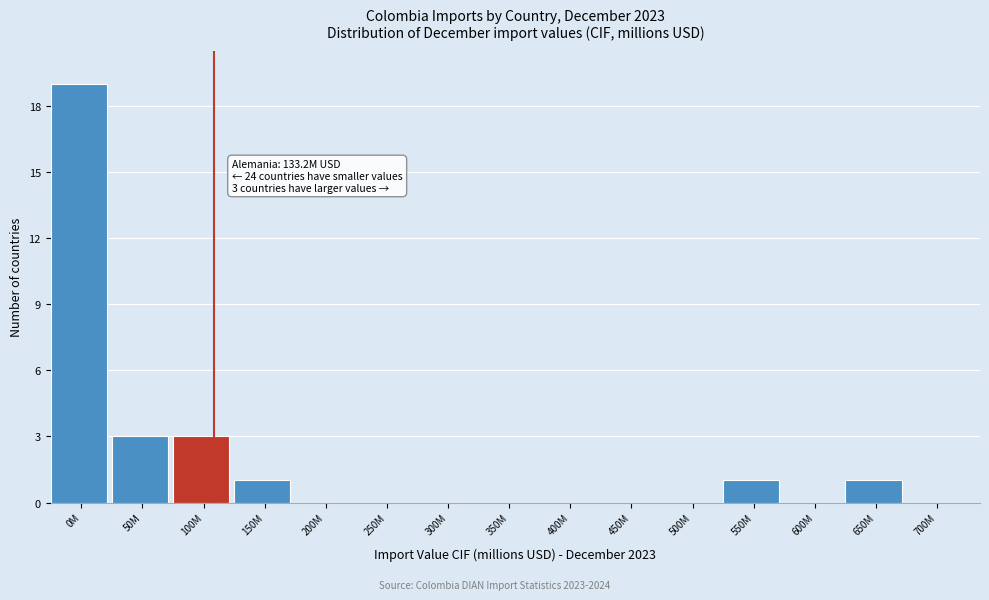

Reading left to right, extract all data points from this chart.

0M=19	50M=3	100M=3	150M=1	200M=0	250M=0	300M=0	350M=0	400M=0	450M=0	500M=0	550M=1	600M=0	650M=1	700M=0